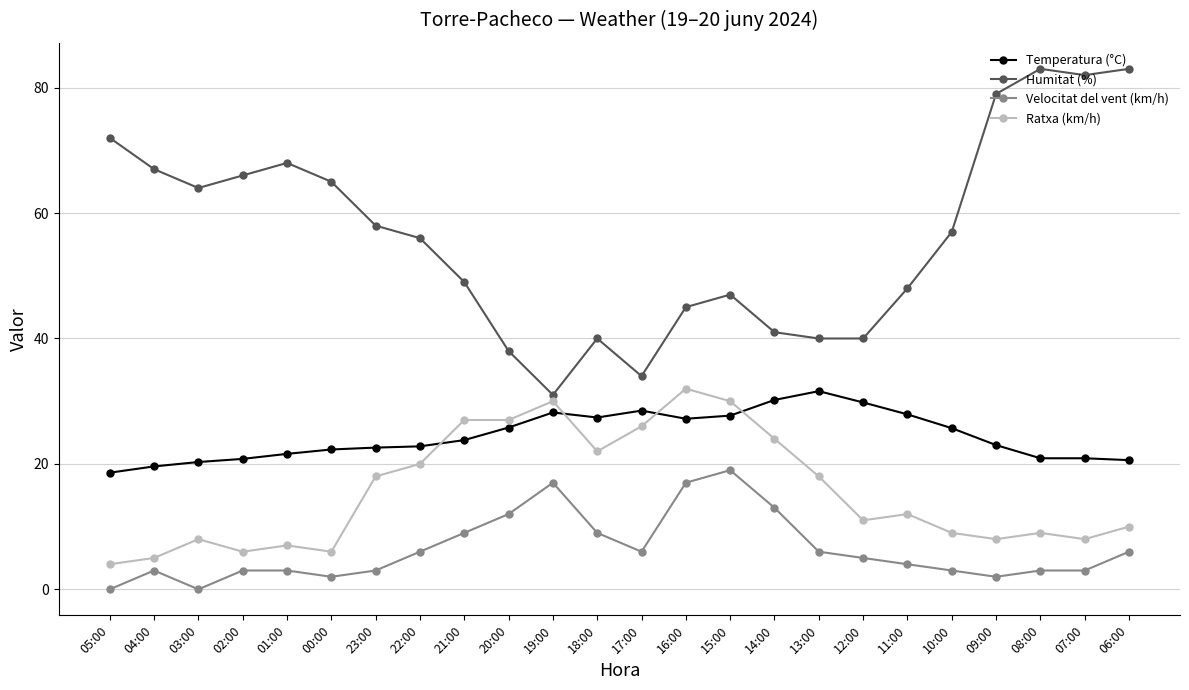

Count the number of categories in the chart.

24